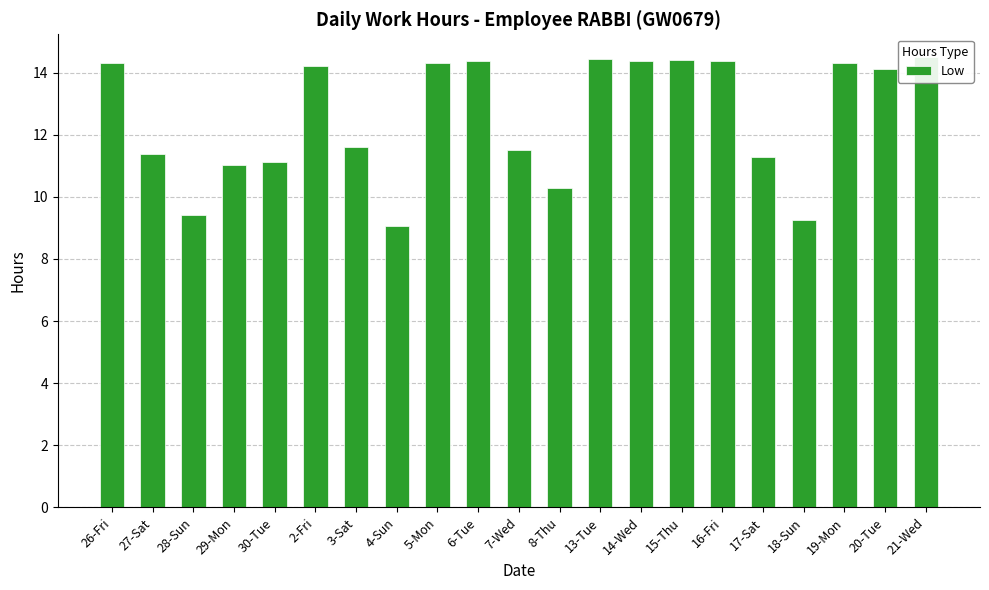

The chart shows a value of 5.2 at 17-Sat. True or false?

False